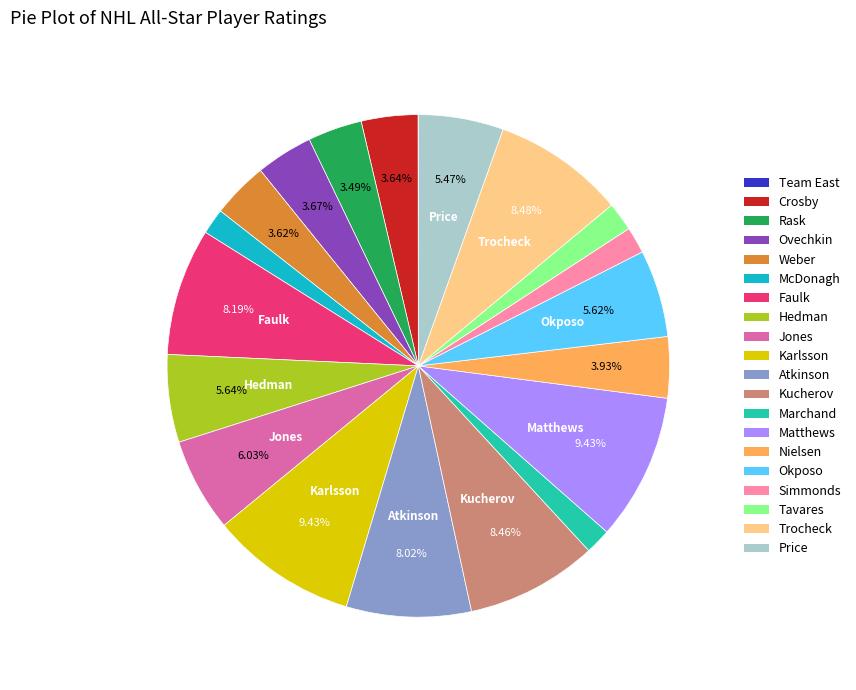

Is Hedman the majority of the pie?

No